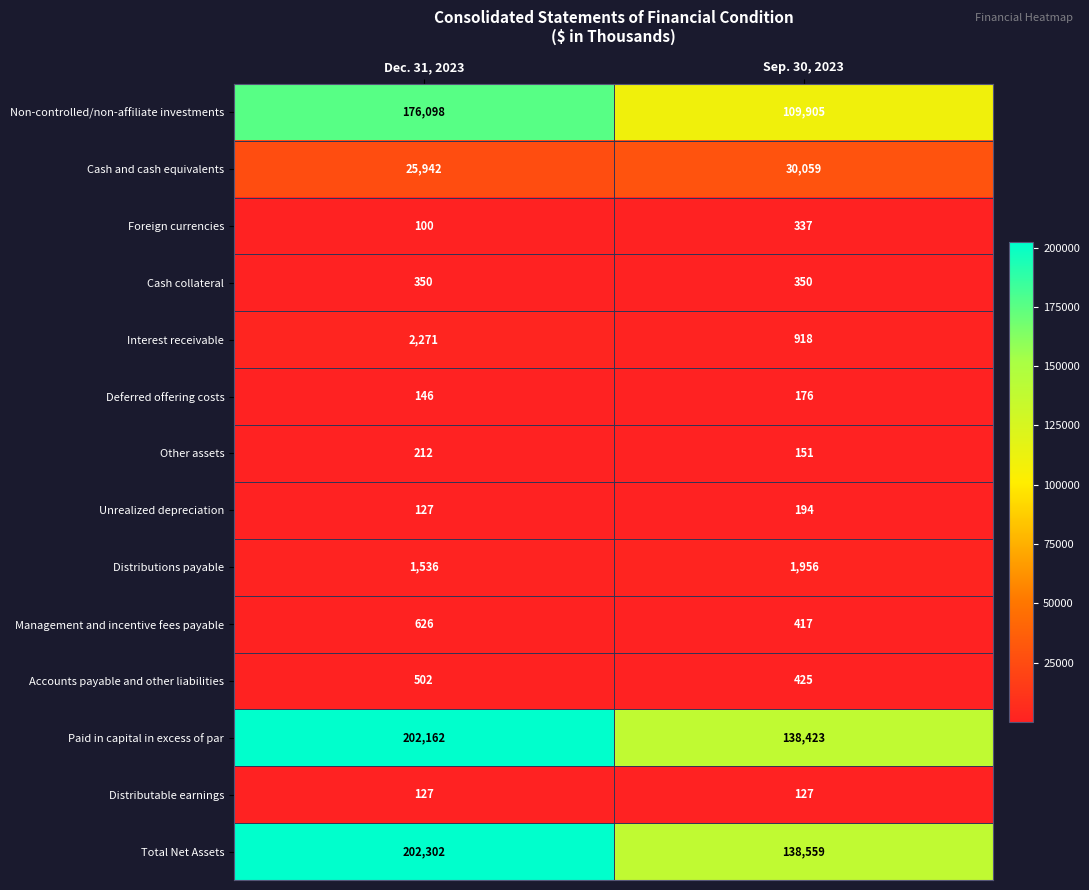

How many series are shown in this chart?

14